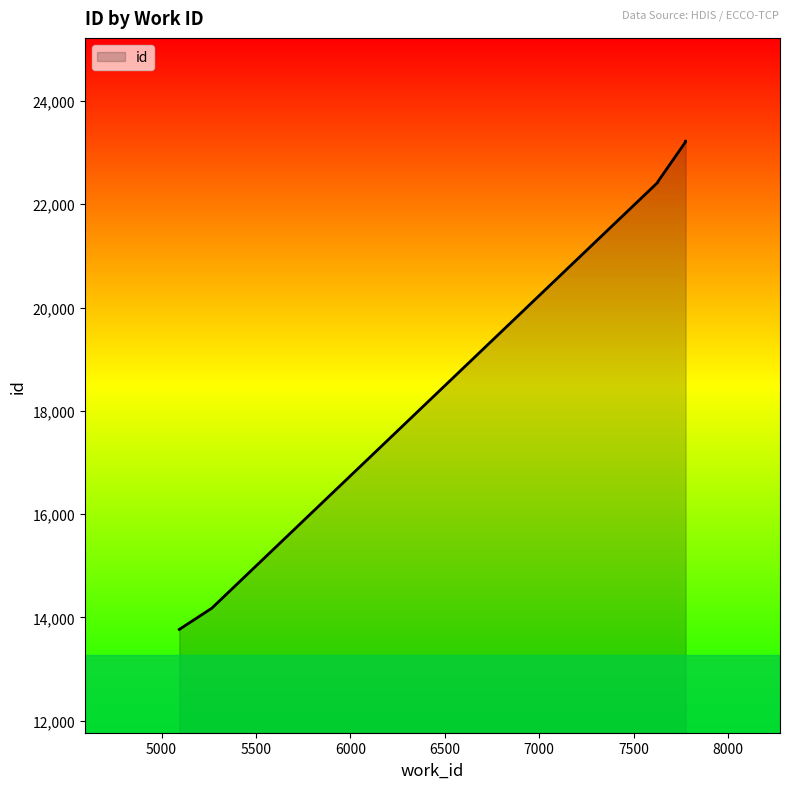

What is the difference between the maximum and minimum values?

9450